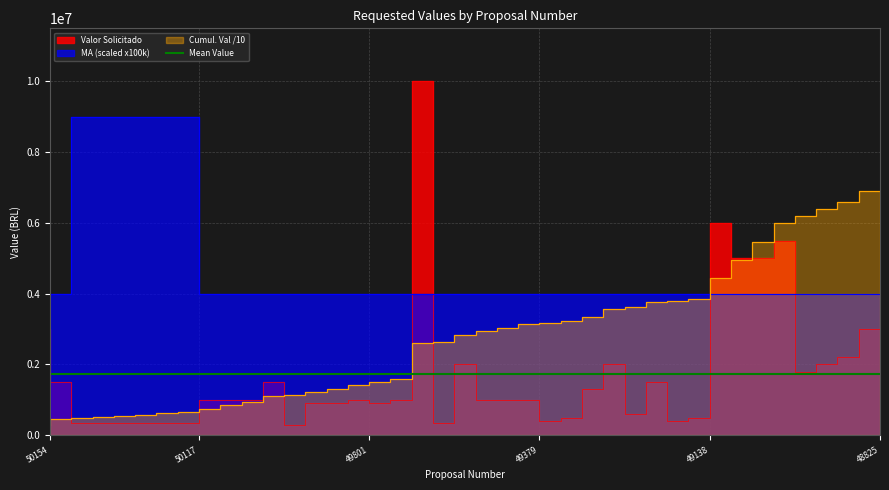

List the series in order of their overall mean, lowest first.

Valor Solicitado, MA